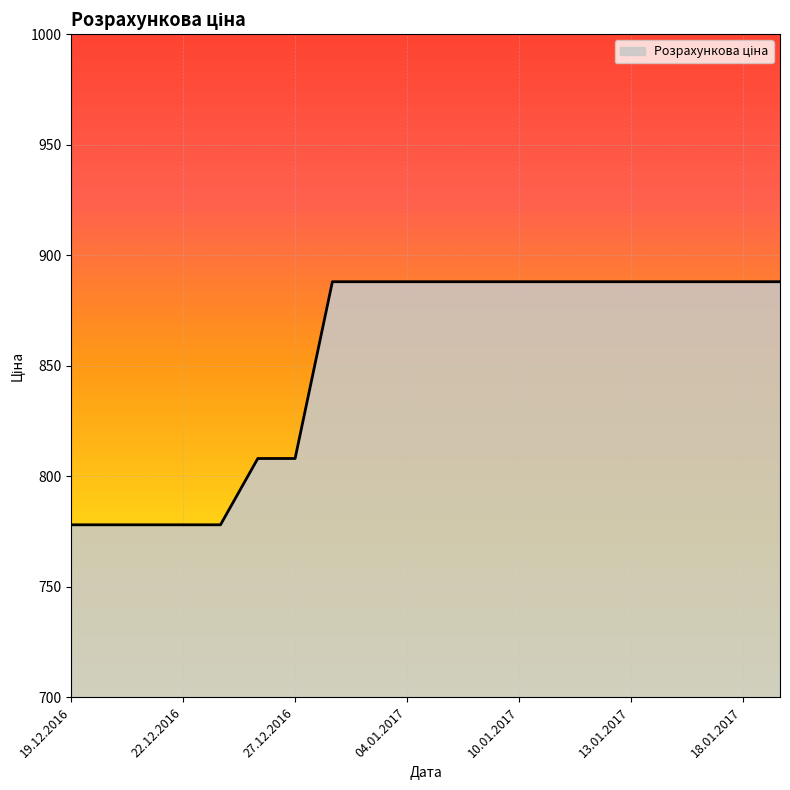

What is the difference between the maximum and second lowest values?

110